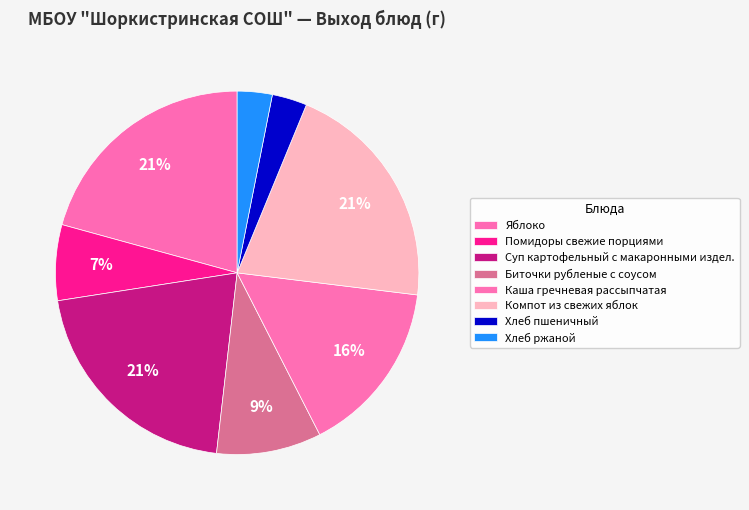

Combined, what portion of the pie is Биточки рубленые с соусом and Помидоры свежие порциями?

16.1%